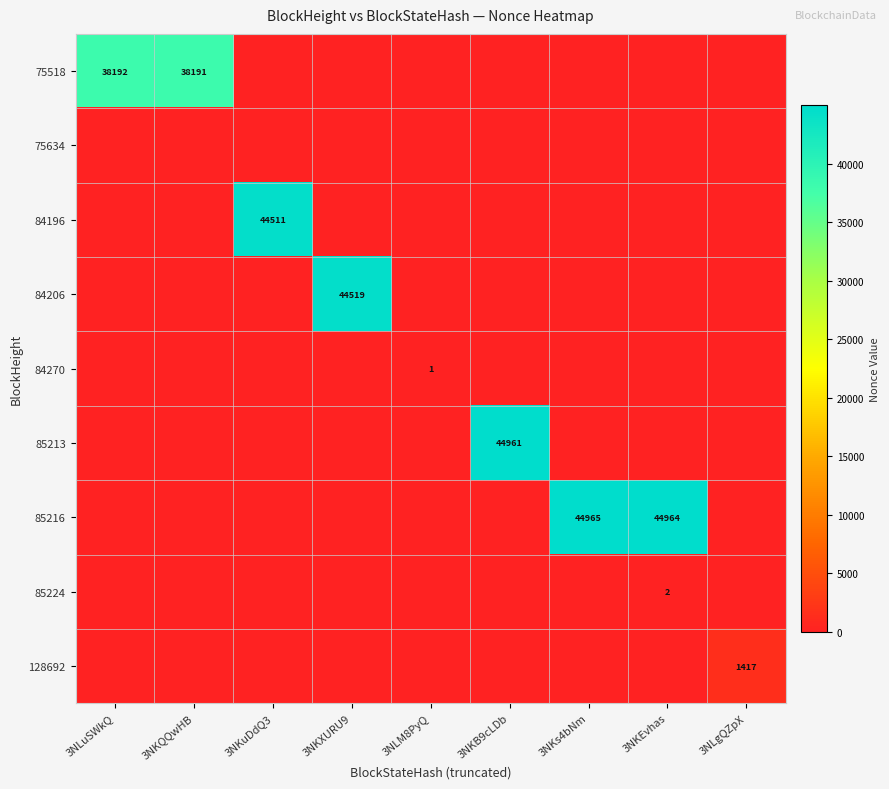

Which series has the widest spread of values?

85216